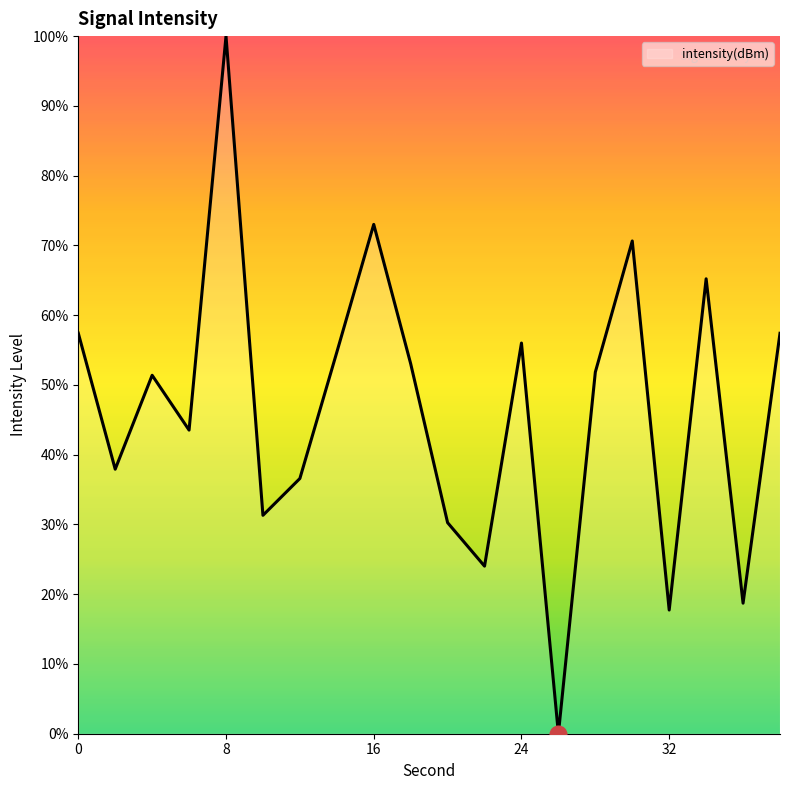

How many interior local valleys (lower than both neighbors) does the data have?

7